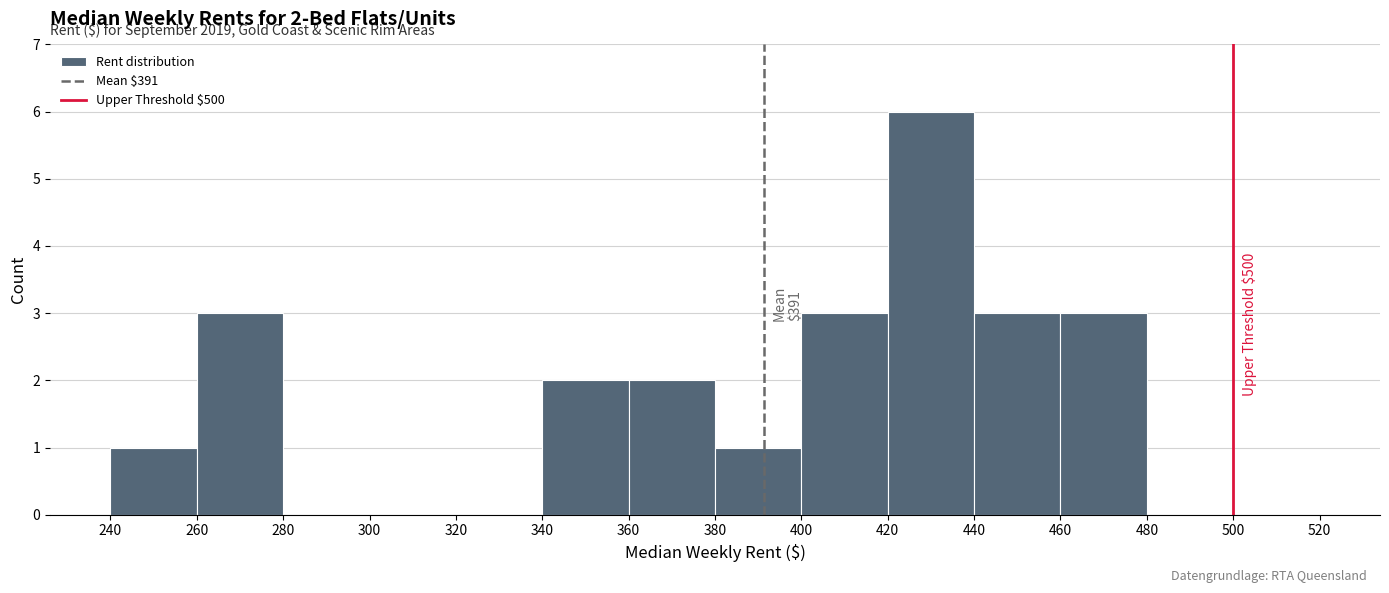

Which range on the x-axis has the tallest bar?

420 to 440